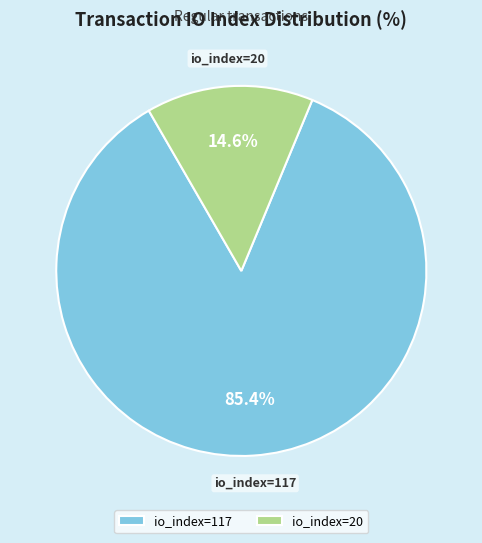

Which has a higher value, io_index=20 or io_index=117?

io_index=117